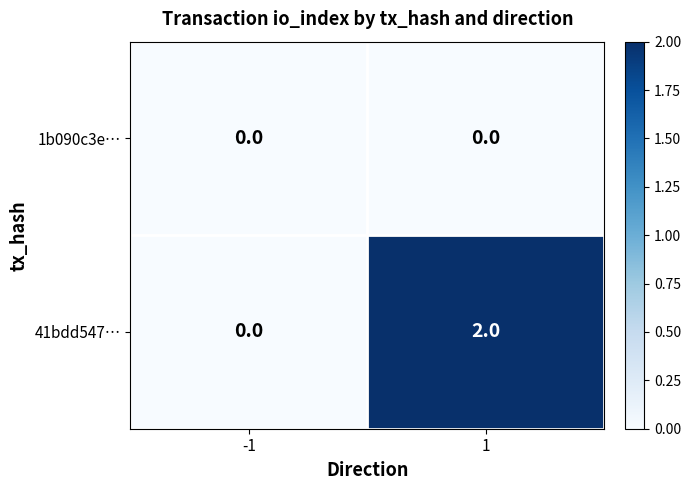

How many distinct data groups are displayed?

2